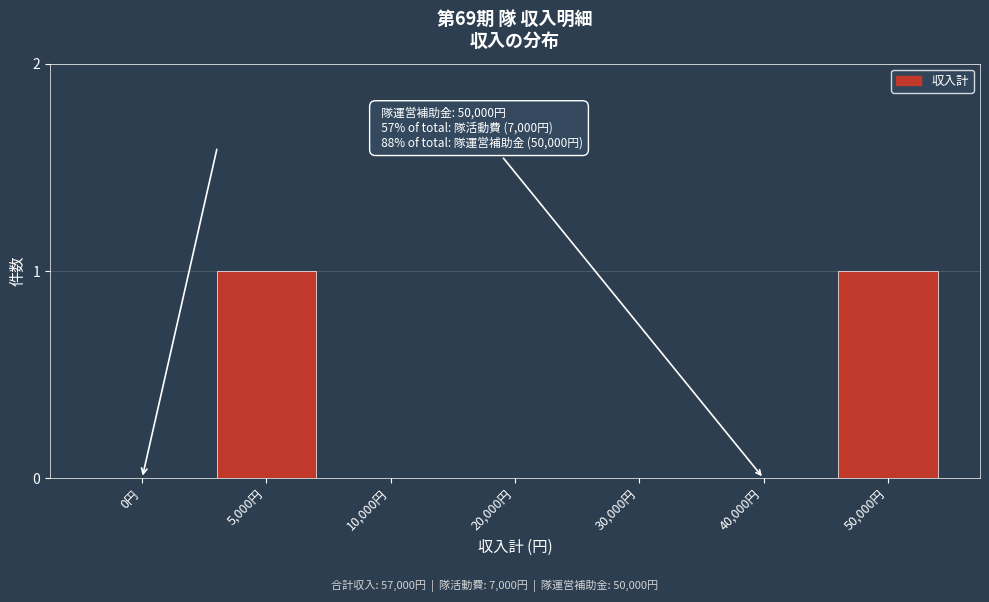

Reading right to left, list all the values displayed in this chart.

50,000円=1	40,000円=0	30,000円=0	20,000円=0	10,000円=0	5,000円=1	0円=0